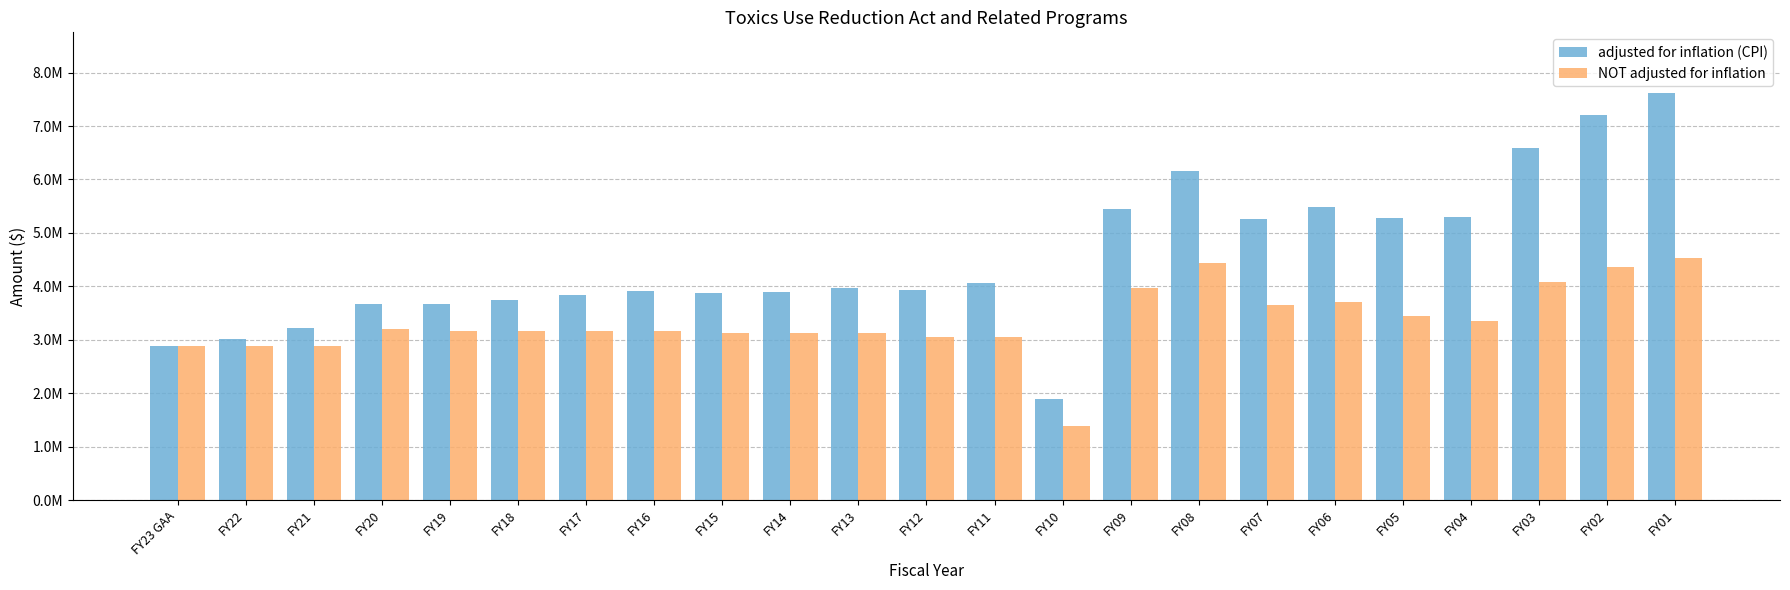

At which label does adjusted for inflation (CPI) reach its peak?

FY01